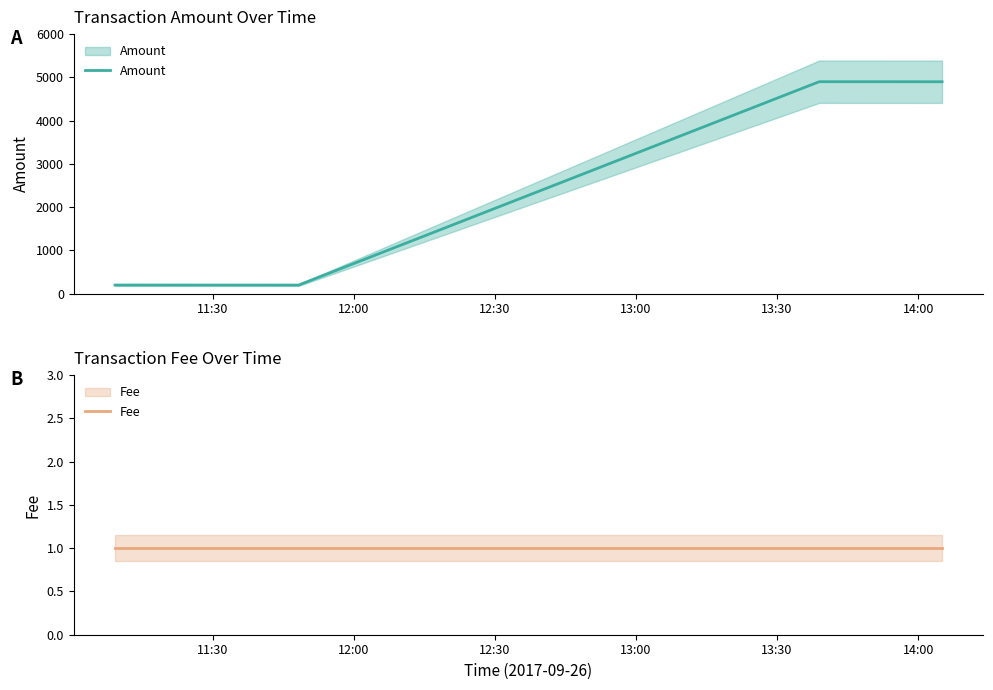

Reading left to right, transcribe all the data shown in this chart.

Amount: 199.0	198.0	4899.8	4898.8
Fee: 1.0	1.0	1.0	1.0